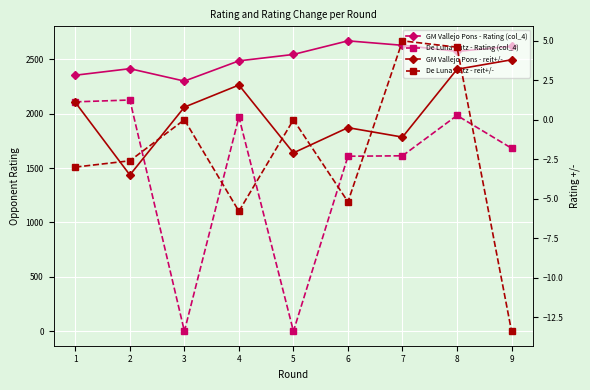

What is the value of the GM Vallejo Pons - Rating (col_4) point at the 9th from the left?

2620.0